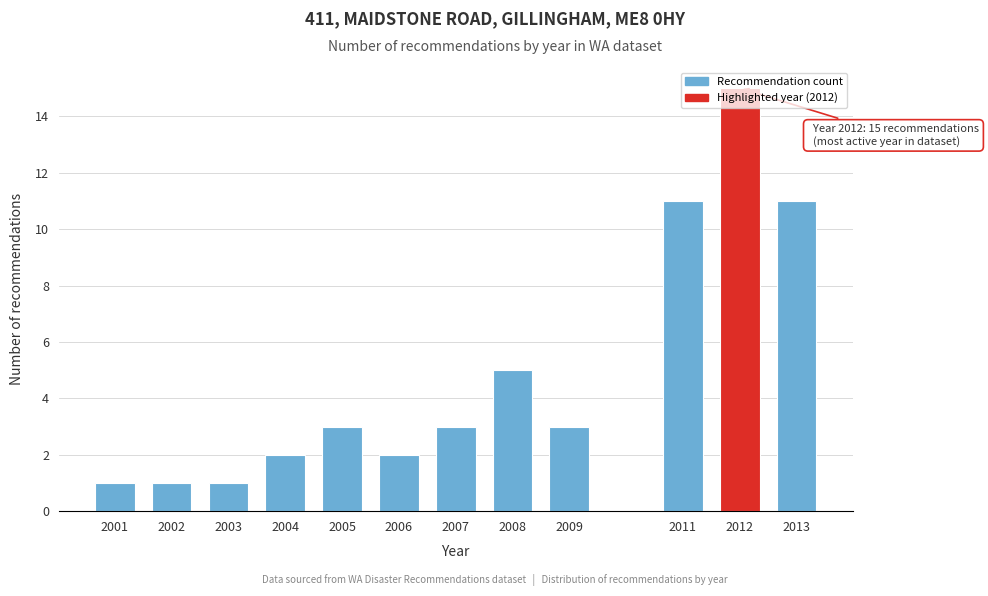

What is the value of the 4th bar from the left?

2